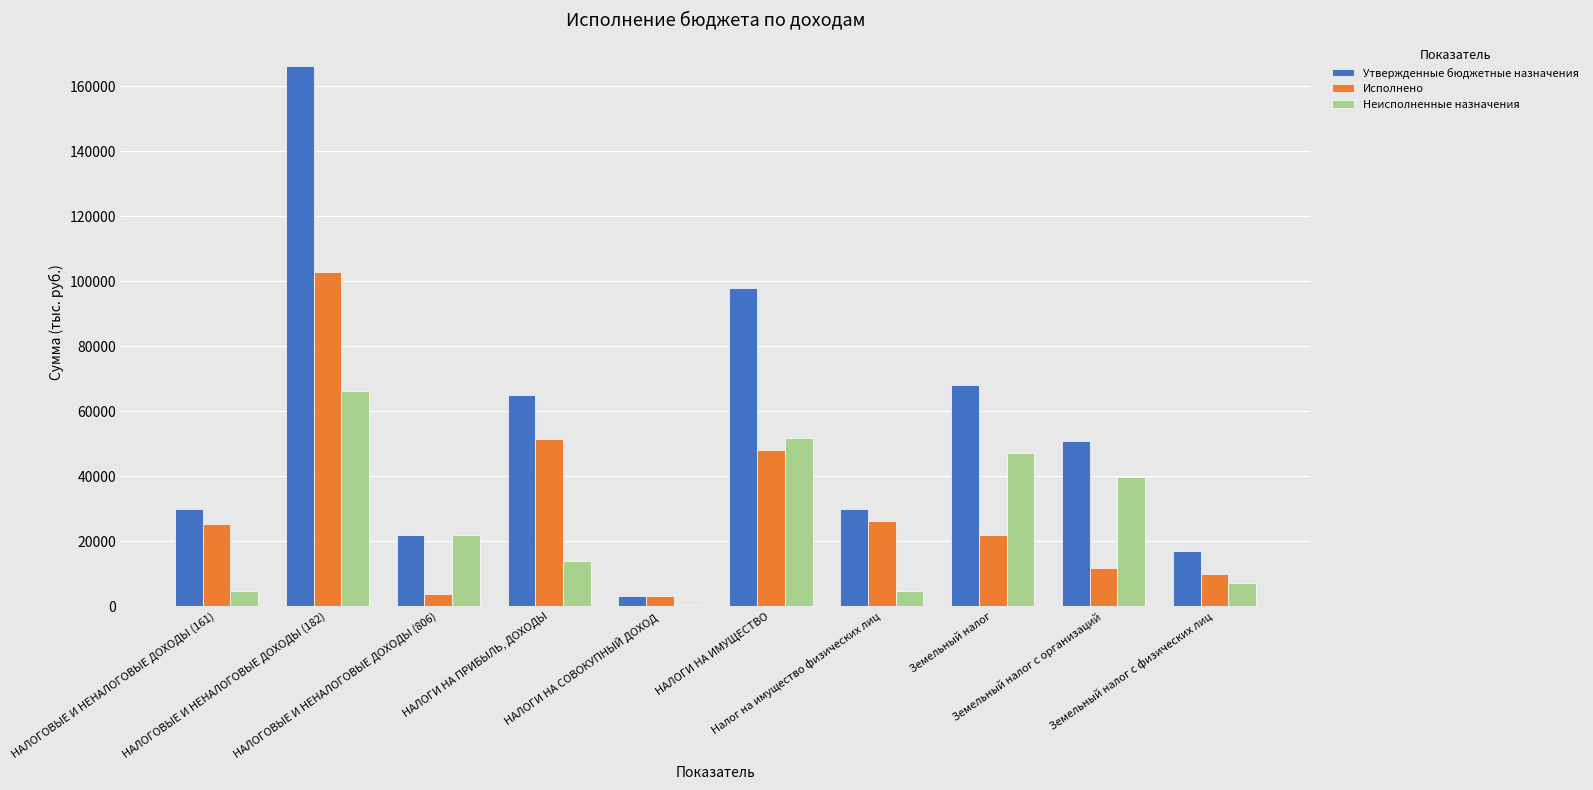

What is the sum of all Утвержденные бюджетные назначения values?

550600.0